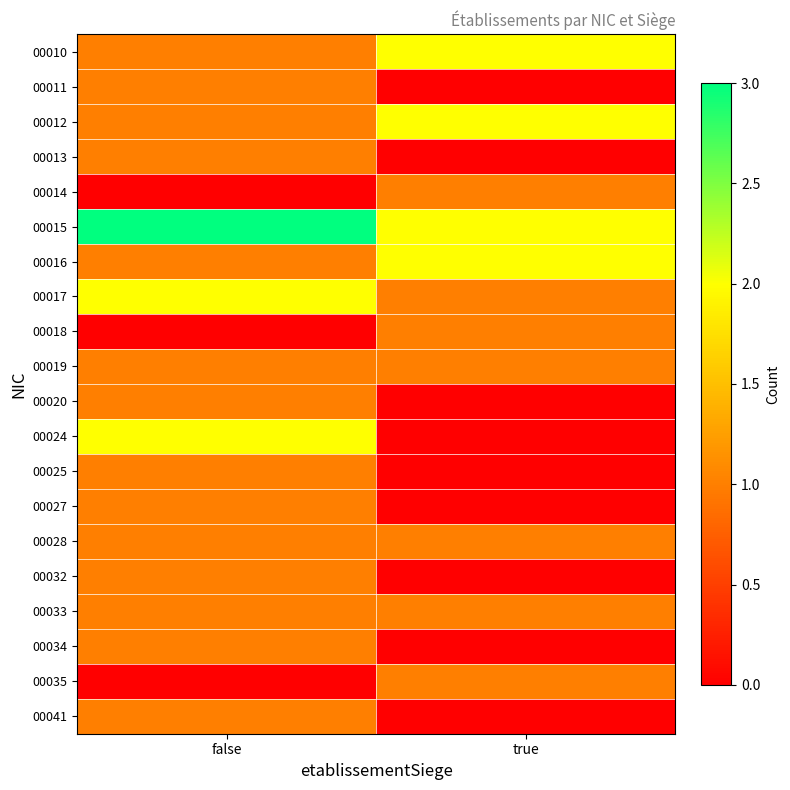

What is the total value across all series at false?

21